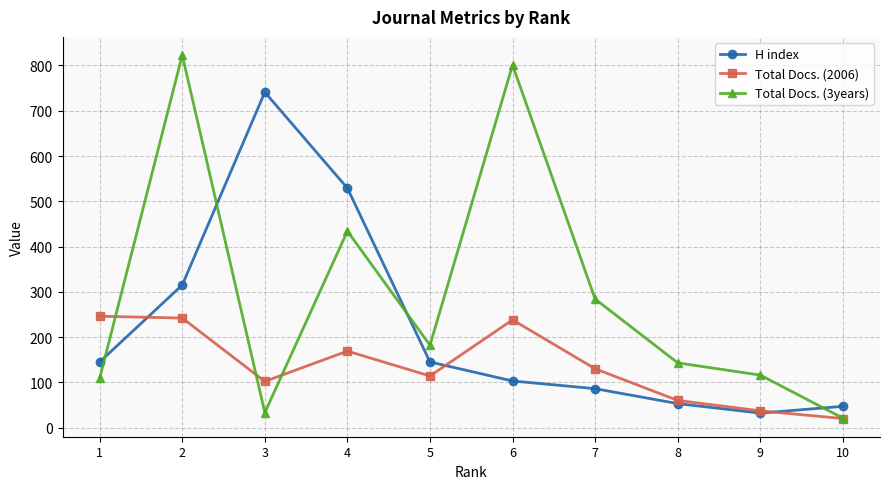

At how many categories does at least one series exceed 126?

8